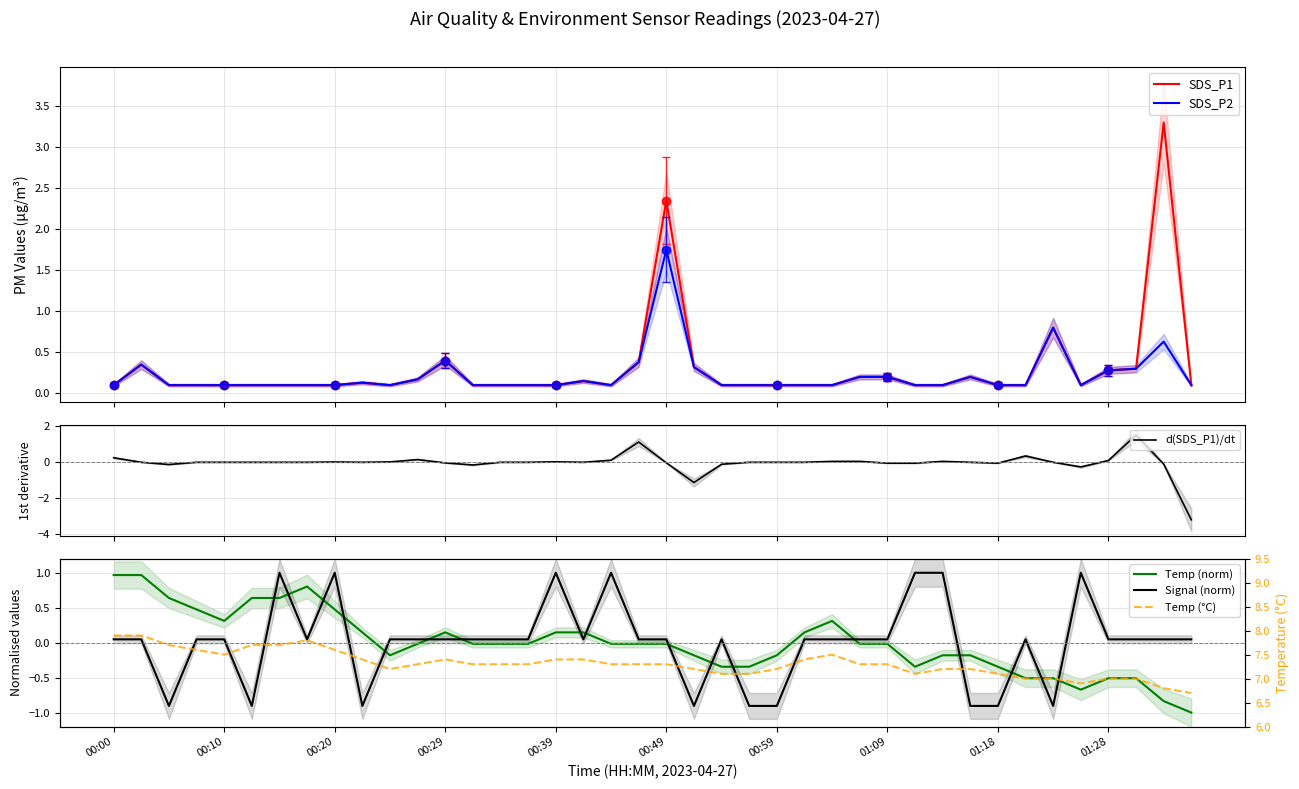

What is the lowest value of the d(SDS_P1)/dt series?

-3.2